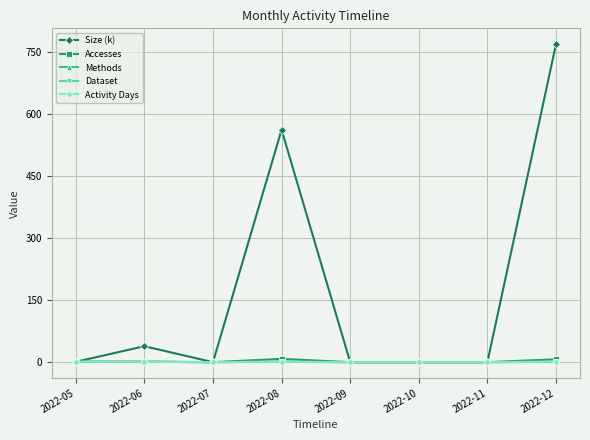

How many lines are shown in the chart?

5